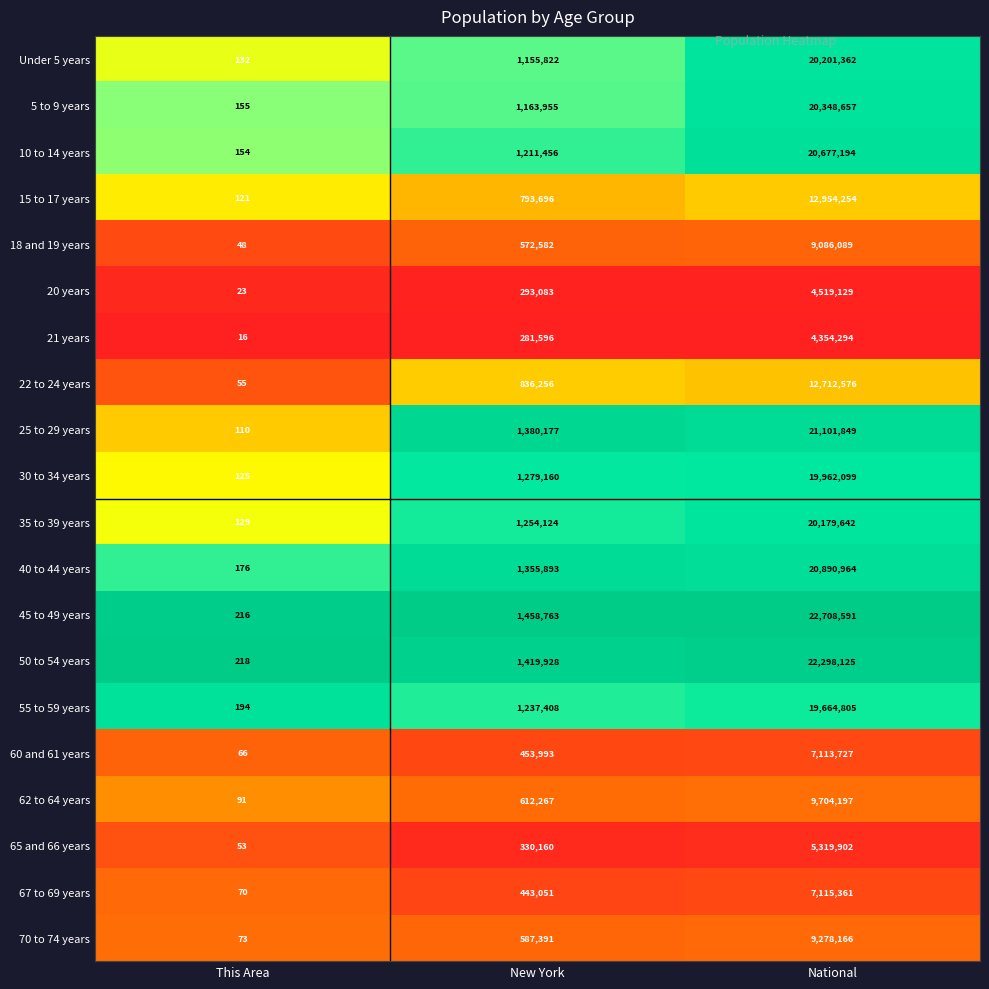

The 18 and 19 years series shows 9086089 at National. True or false?

True